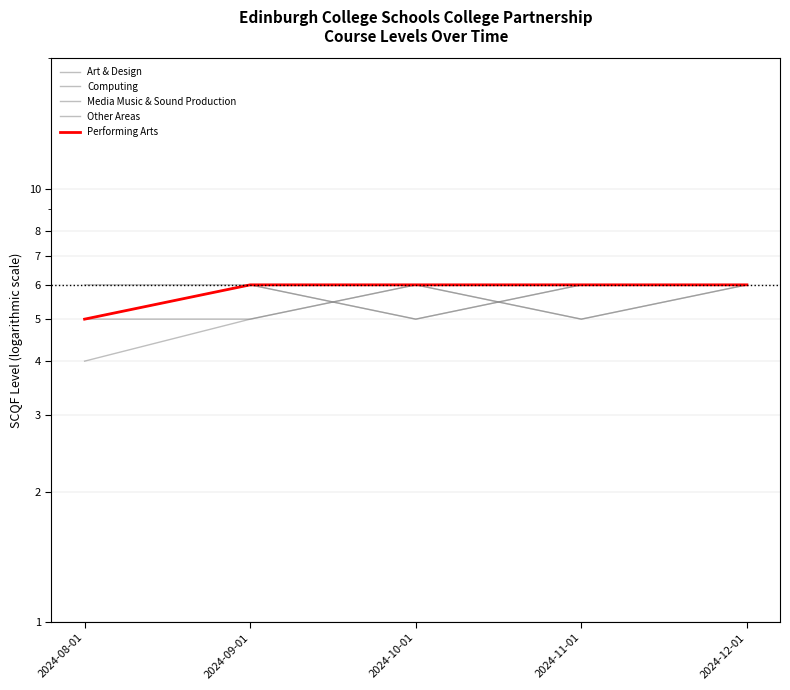

What is the label of the 3rd point from the left?

2024-10-01